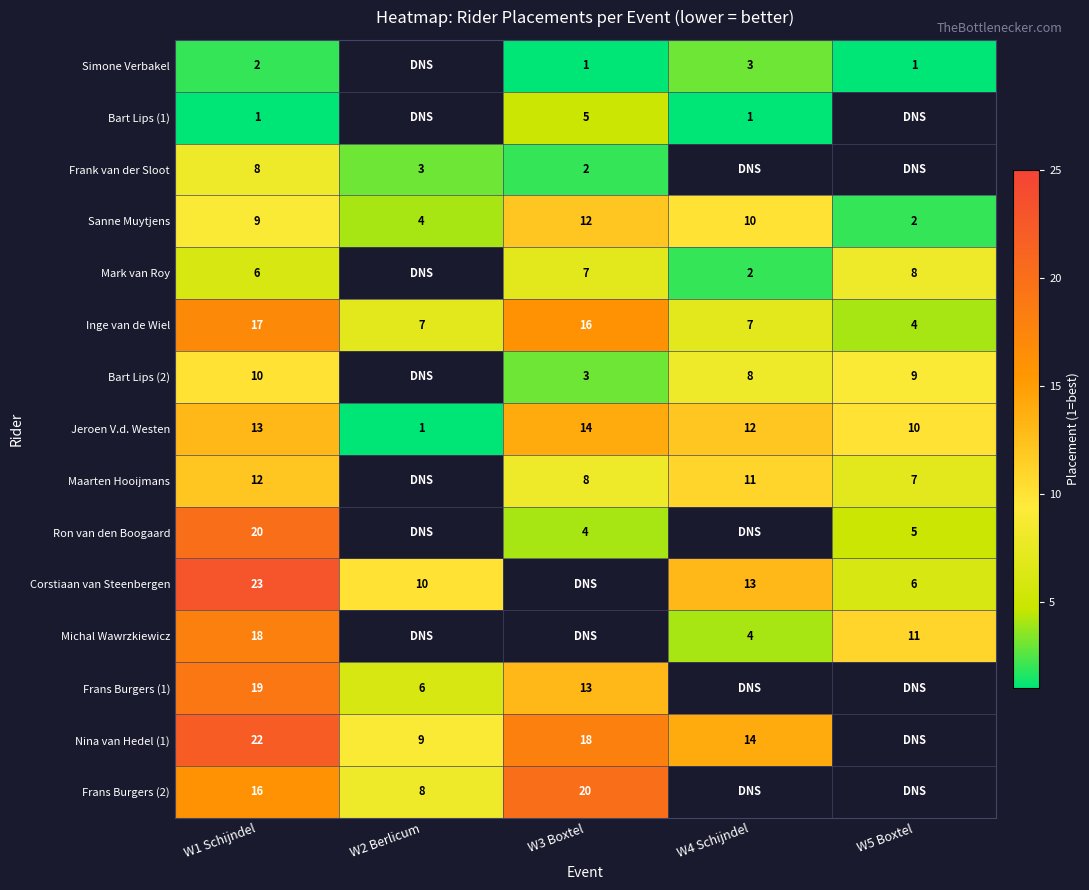

List the labels in order of Sanne Muytjens value, largest first.

W3 Boxtel, W4 Schijndel, W1 Schijndel, W2 Berlicum, W5 Boxtel